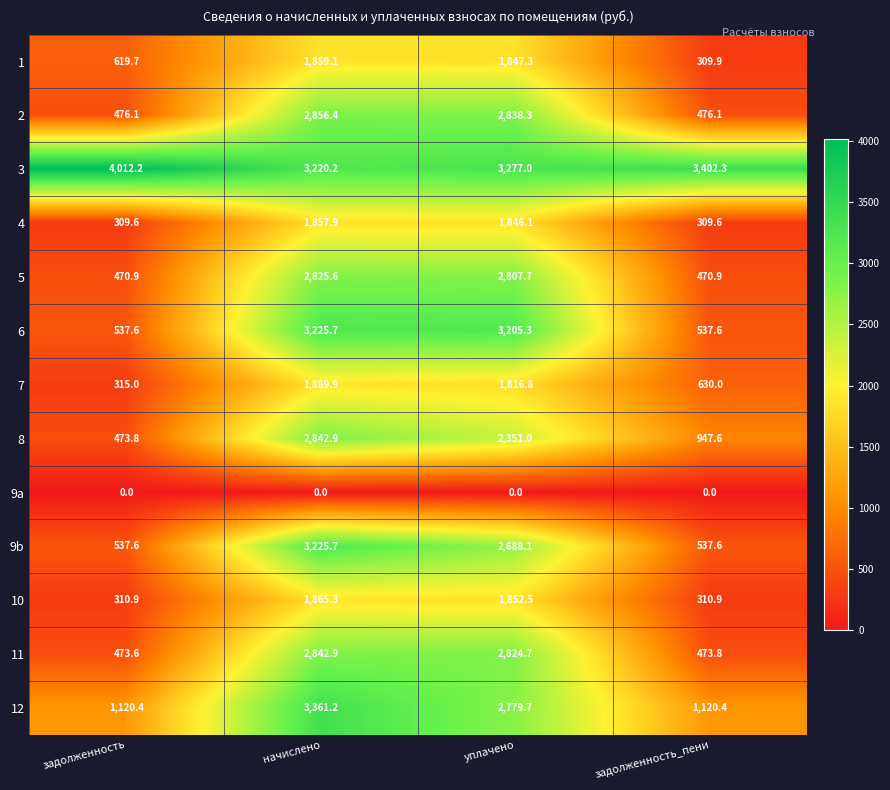

What is the sum of all 1 values?

4636.0